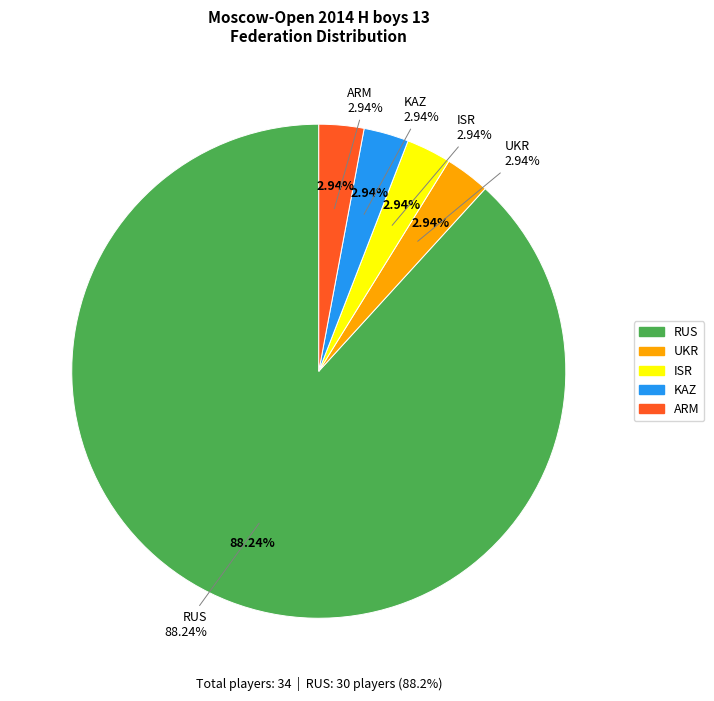

What percentage do ARM and UKR together represent?

5.9%